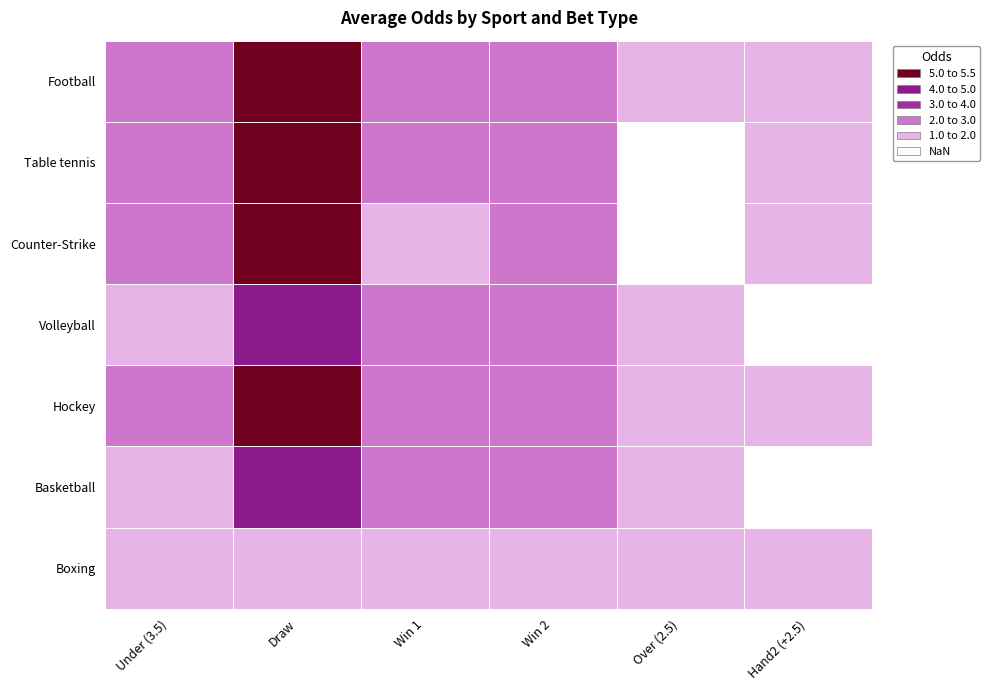

Rank the categories by Boxing value from highest to lowest.

Under (3.5), Win 1, Hand2 (+2.5), Draw, Win 2, Over (2.5)